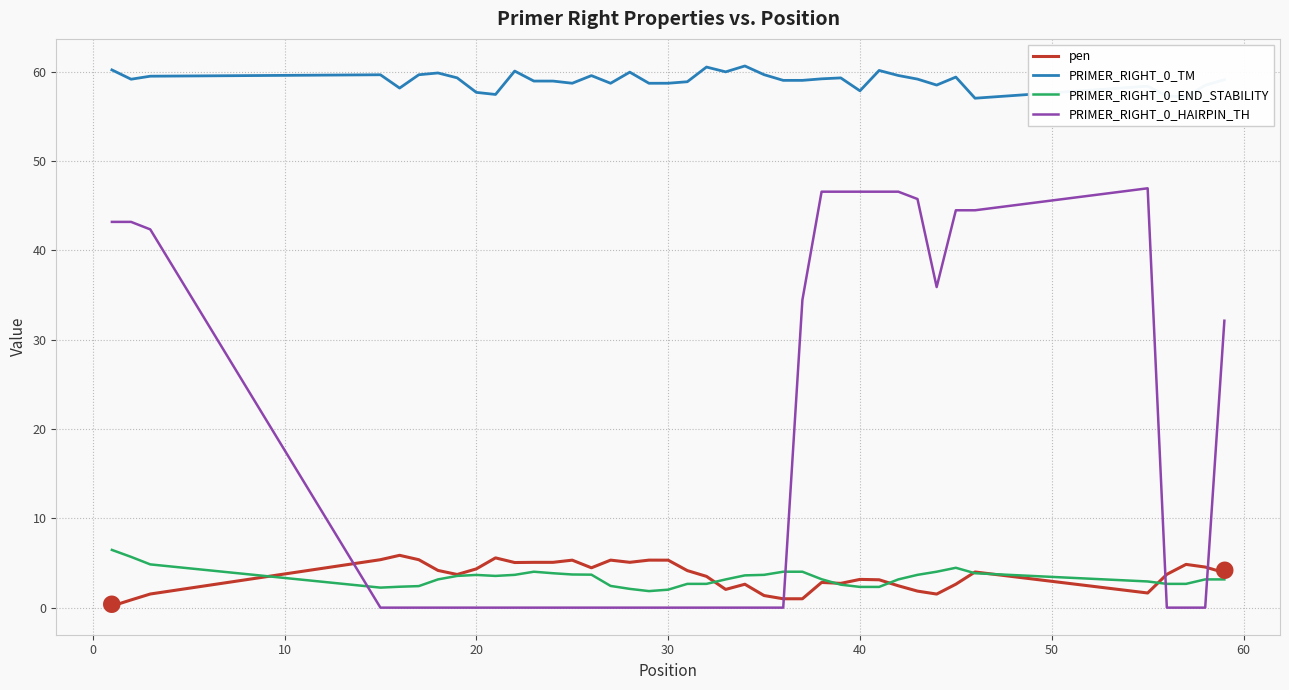

At how many categories does at least one series exceed 0?

40